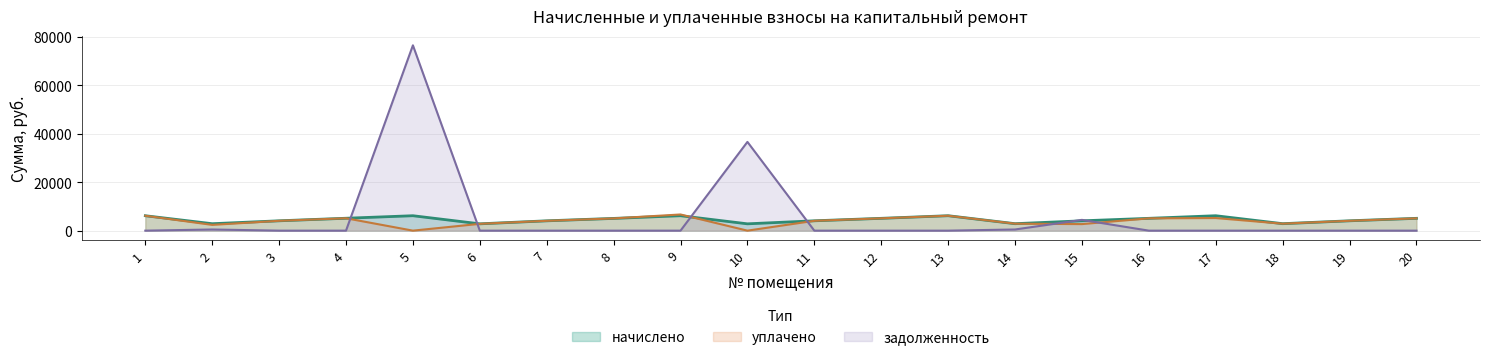

Which series has the largest range (max minus min)?

задолженность